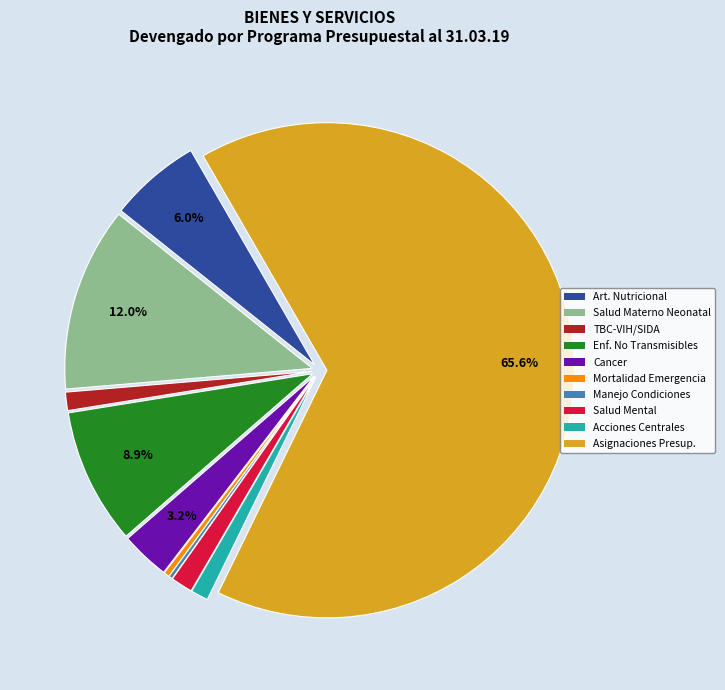

Is there any slice that represents more than half of the pie?

Yes